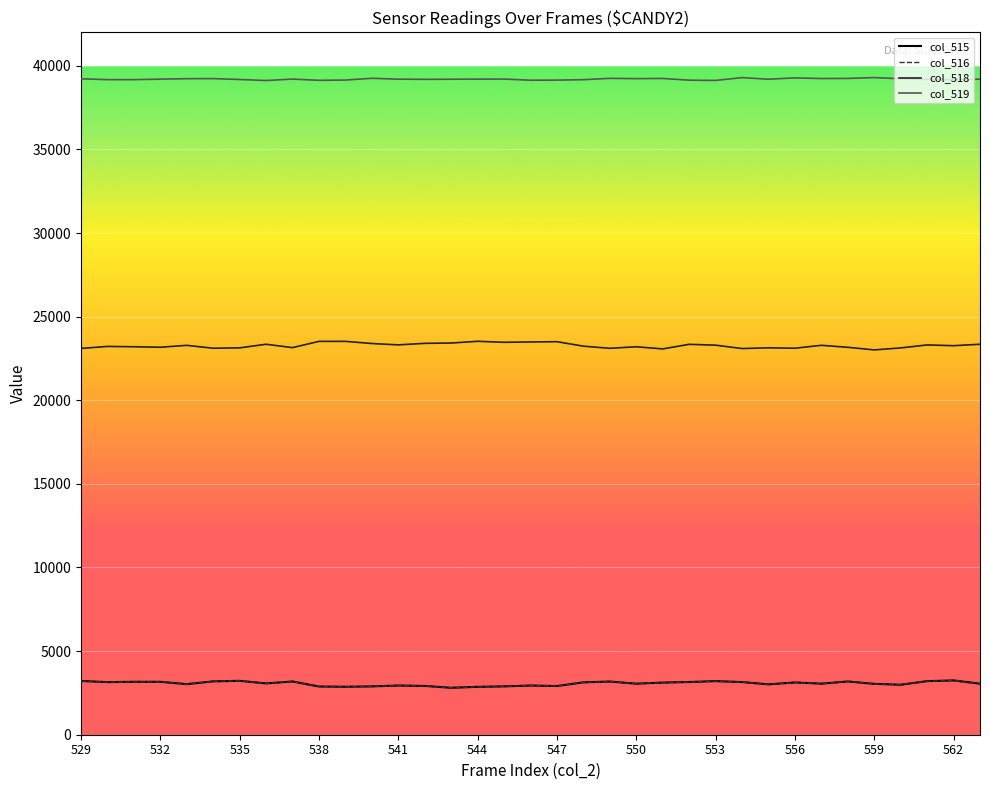

What is the highest value of the col_516 series?

3246